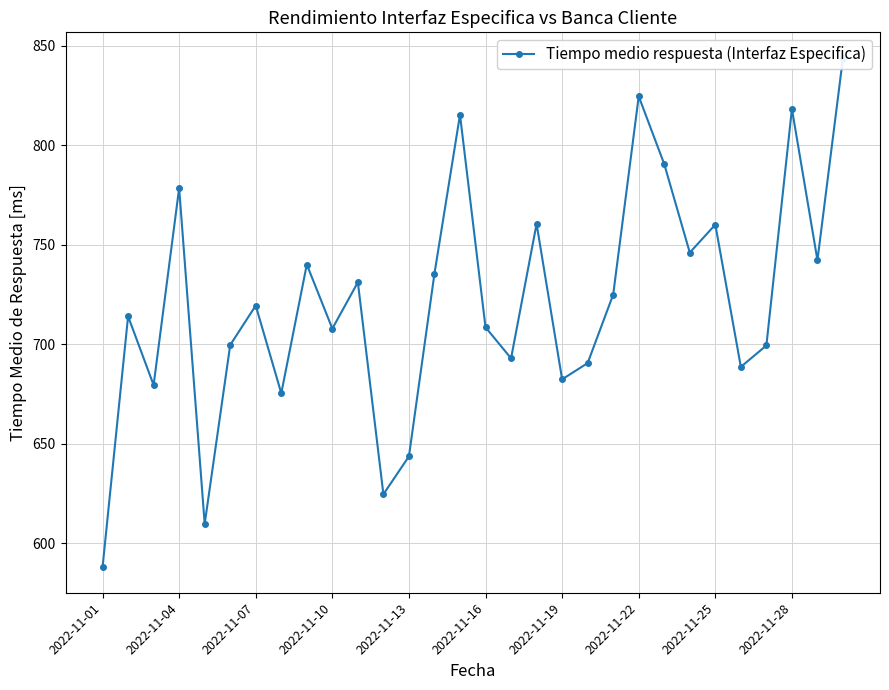

Reading right to left, list all the values displayed in this chart.

844.0	742.3	818.4	699.4	688.6	760.2	746.1	790.6	824.7	725.0	690.5	682.4	760.6	692.9	708.5	815.4	735.6	643.6	624.6	731.2	707.9	740.1	675.4	719.5	699.6	609.7	778.5	679.5	714.1	587.9